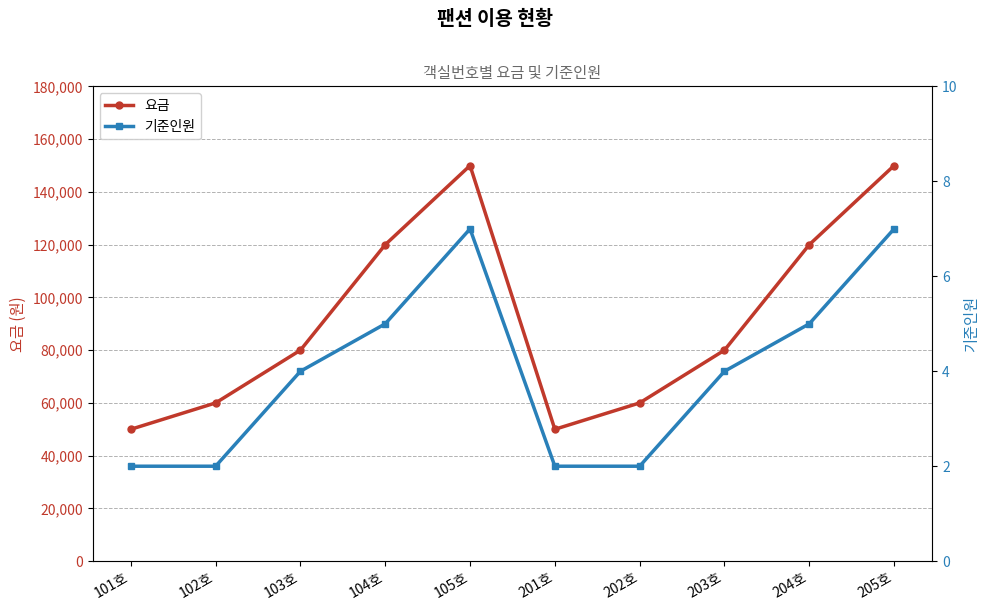

What is the label of the 8th point from the right?

103호